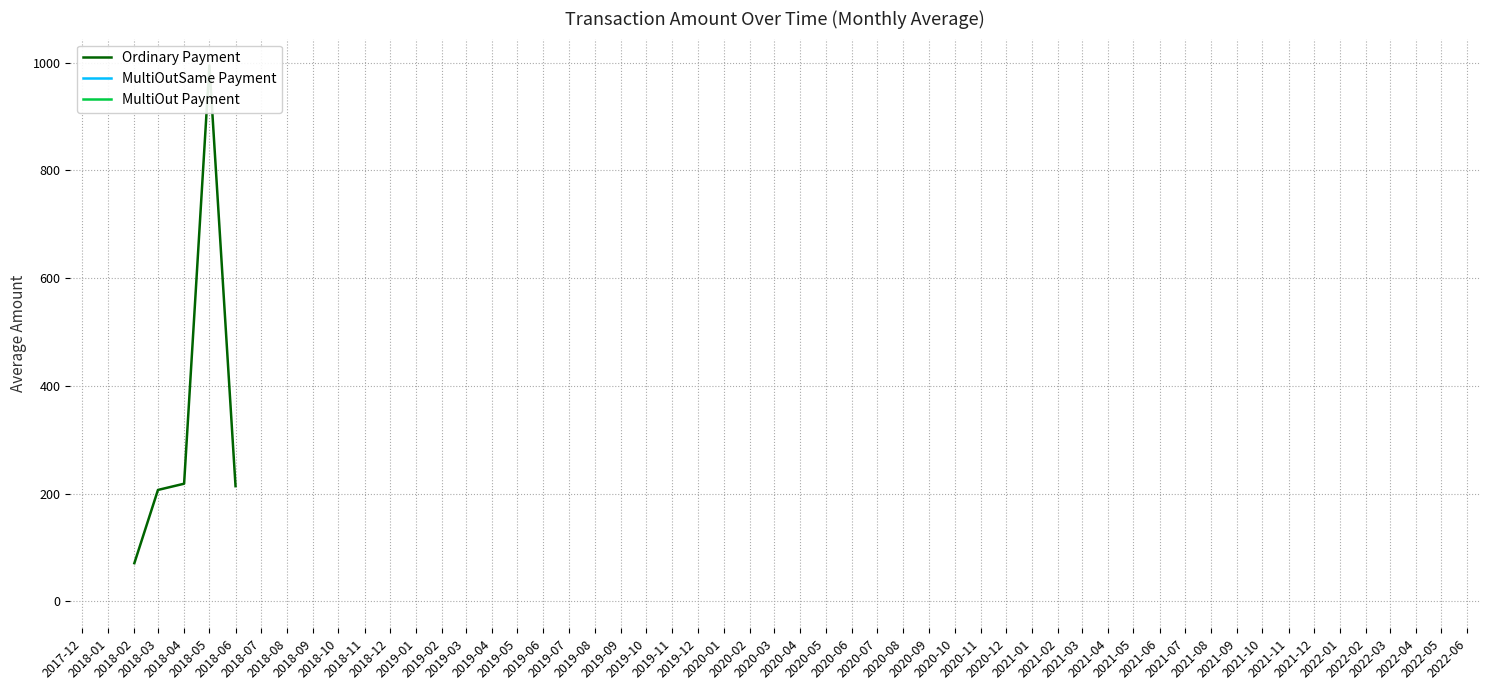

Does the chart have visible grid lines?

Yes